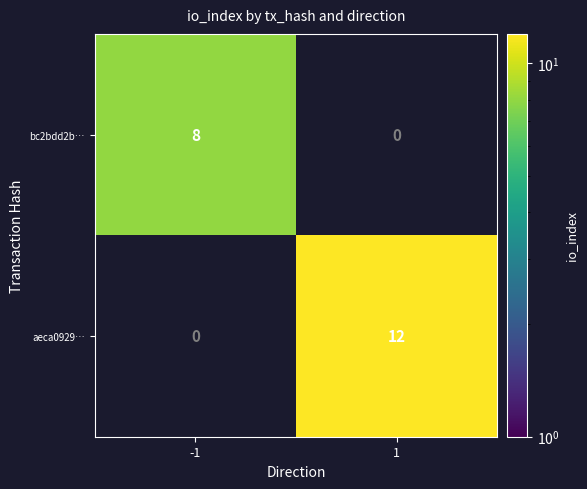

True or false: bc2bdd2b… has a value of 11 at -1.

False